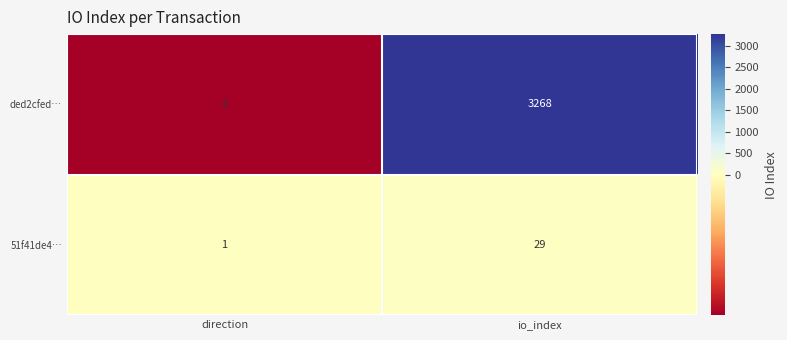

At which category does the chart reach its minimum across all series?

direction